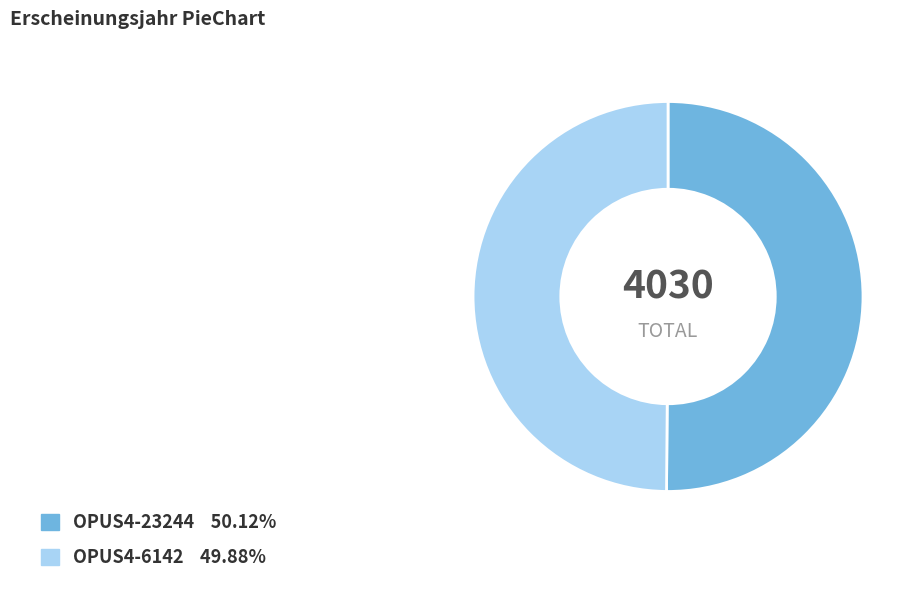

Is the sum of OPUS4-23244 and OPUS4-6142 greater than half?

Yes